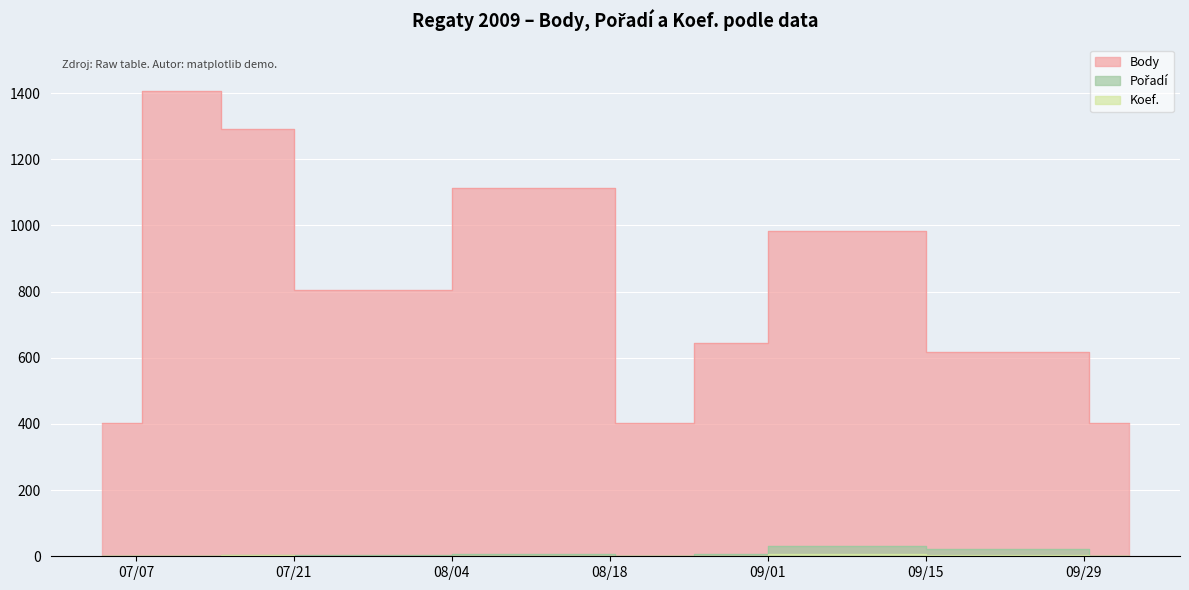

Reading left to right, transcribe all the data shown in this chart.

Body: 2009-07-04=402	2009-07-11=1406	2009-07-18=1291	2009-07-24=804	2009-08-15=1114	2009-08-22=402	2009-08-29=646	2009-09-04=984	2009-09-26=617	2009-10-03=402
Pořadí: 2009-07-04=1	2009-07-11=1	2009-07-18=3	2009-07-24=3	2009-08-15=7	2009-08-22=2	2009-08-29=6	2009-09-04=32	2009-09-26=23	2009-10-03=2
Koef.: 2009-07-04=1	2009-07-11=2	2009-07-18=4	2009-07-24=2	2009-08-15=2	2009-08-22=1	2009-08-29=2	2009-09-04=6	2009-09-26=4	2009-10-03=1